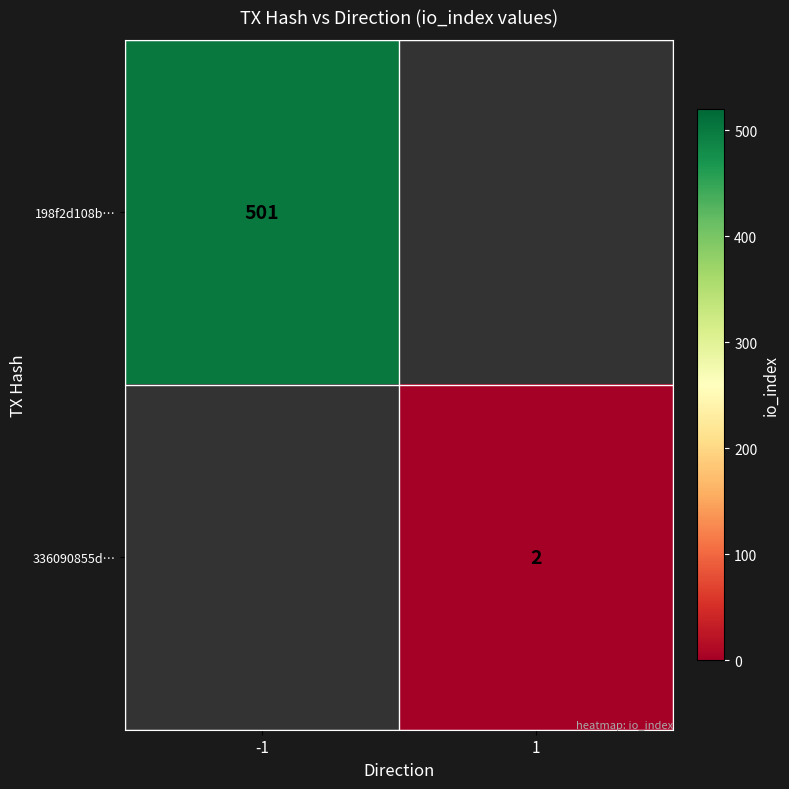

The 198f2d108b… series shows 238.3 at -1. True or false?

False